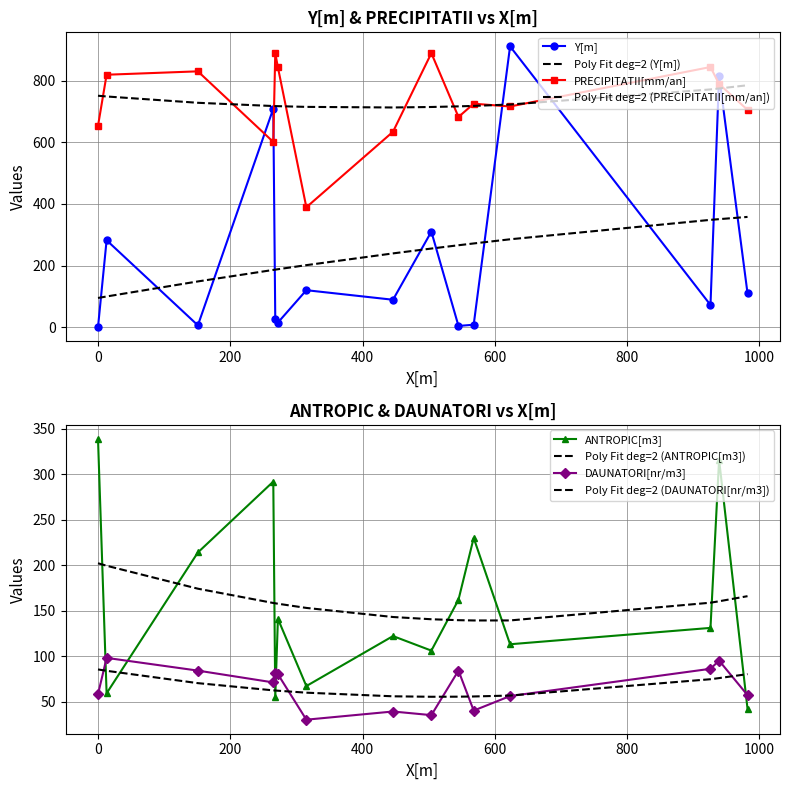

Which series has the largest total across all categories?

PRECIPITATII[mm/an]